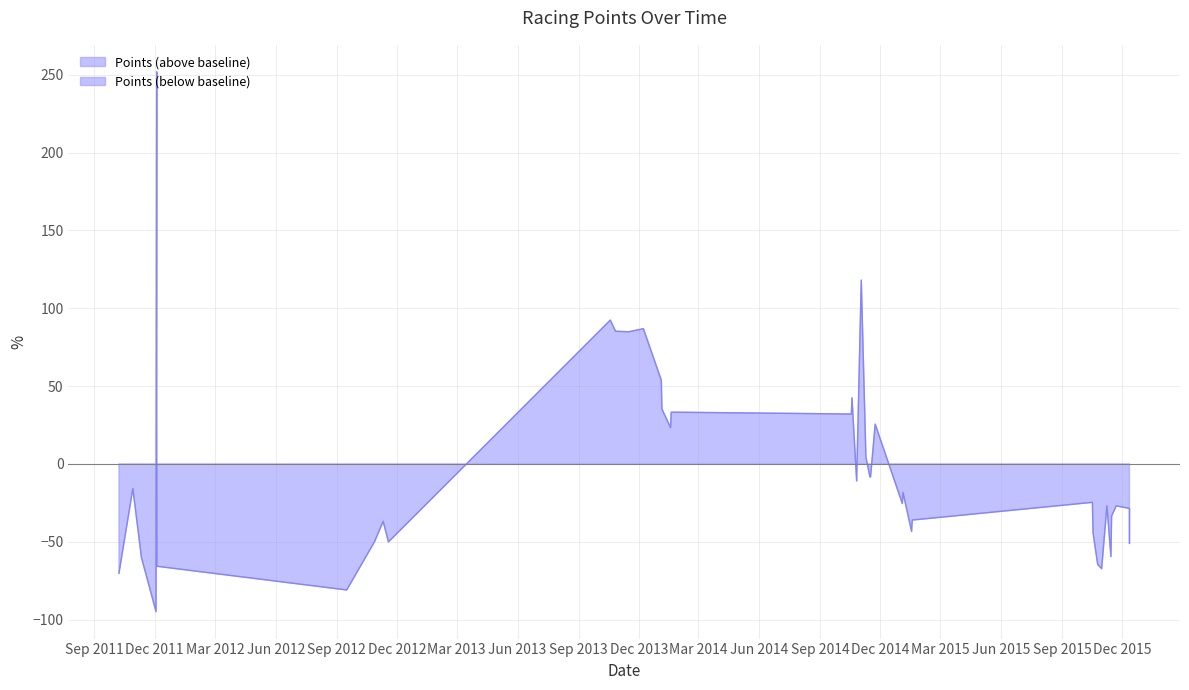

How many interior local valleys (lower than both neighbors) does the data have?

12